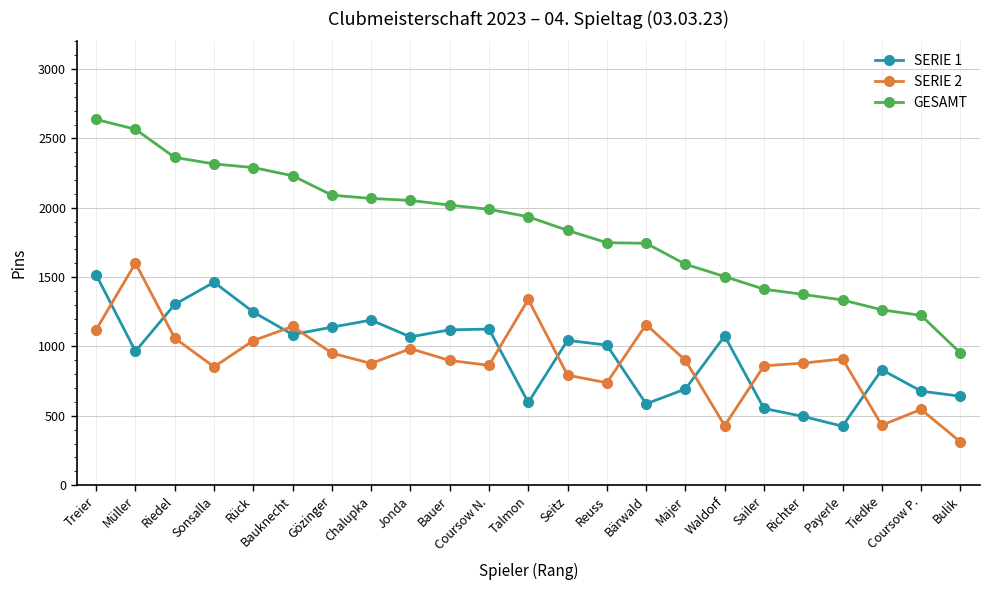

What position from the right is Waldorf?

7